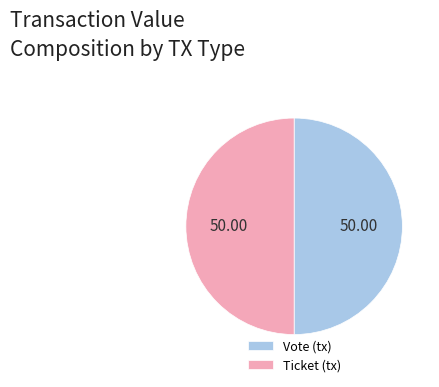

Approximately how many times larger is the value at Vote (tx) compared to Ticket (tx)?

1.0